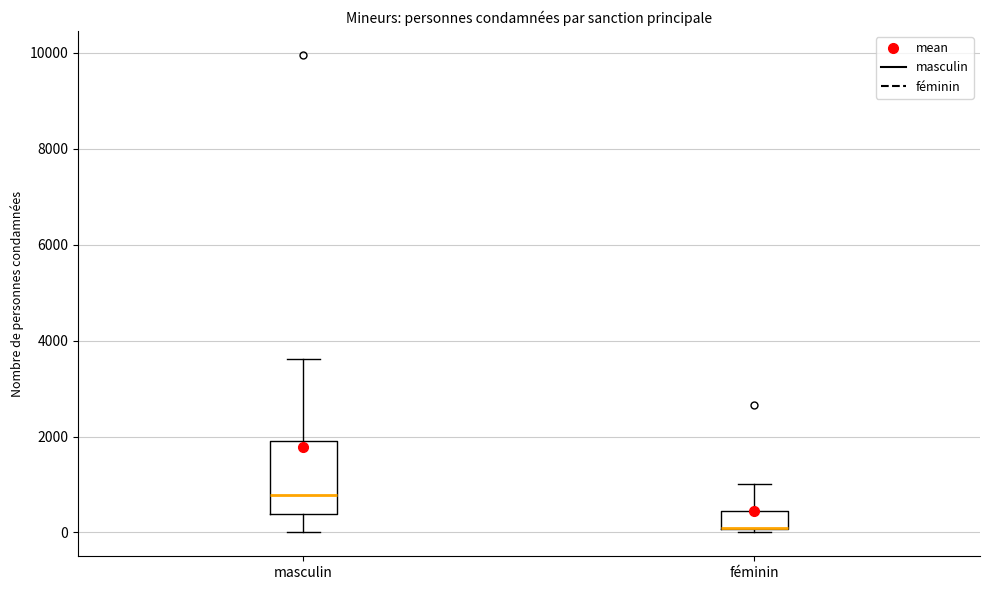

Where is the lower edge of the box for féminin on the y-axis? The values are not printed on the chart, so give them approximately, as read against the axis.

0